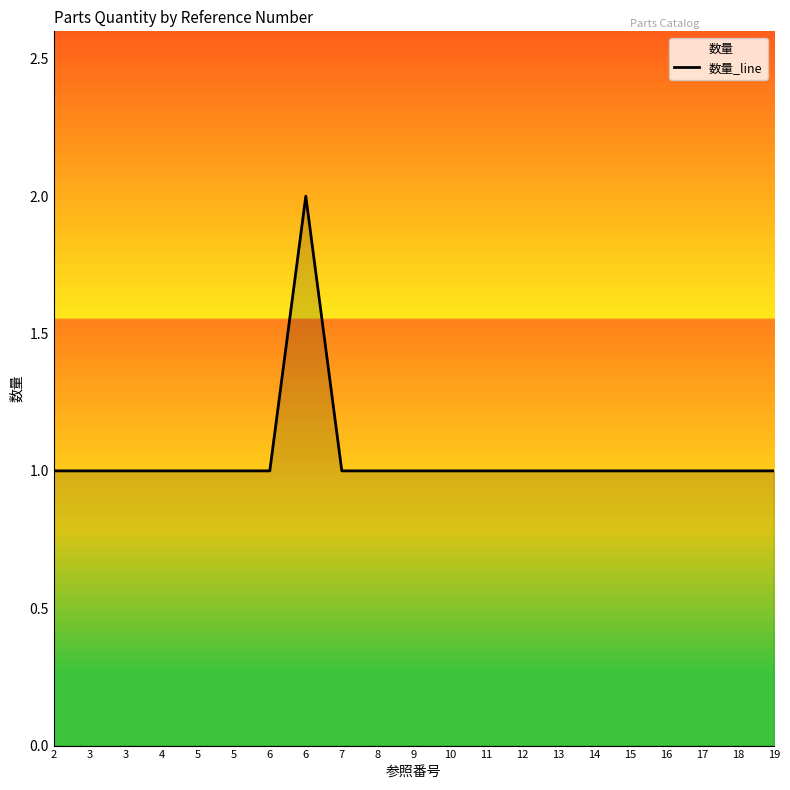

What is the sum of all values?

22